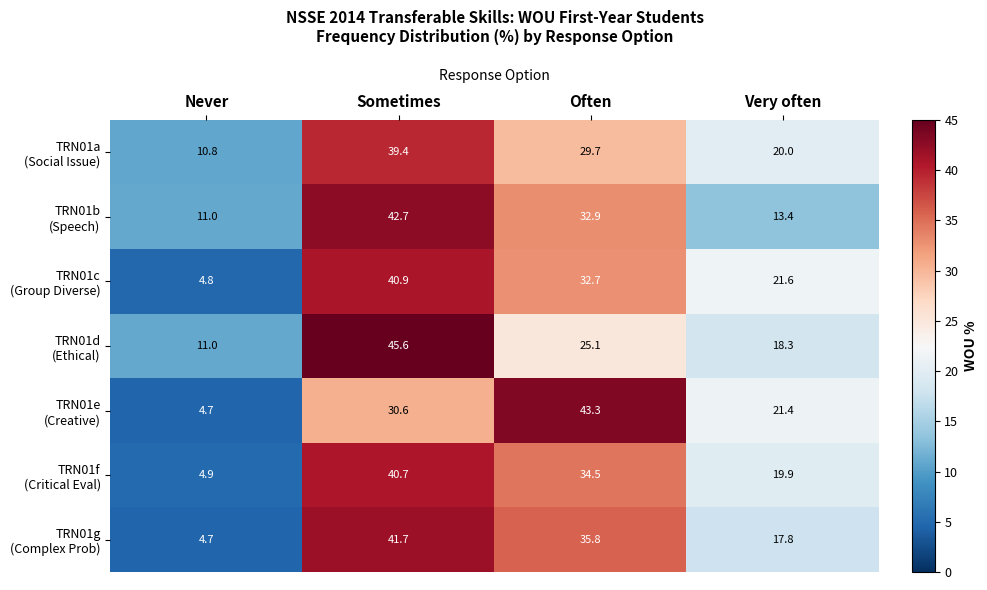

What is the spread (max minus min) of values at Often?

18.2